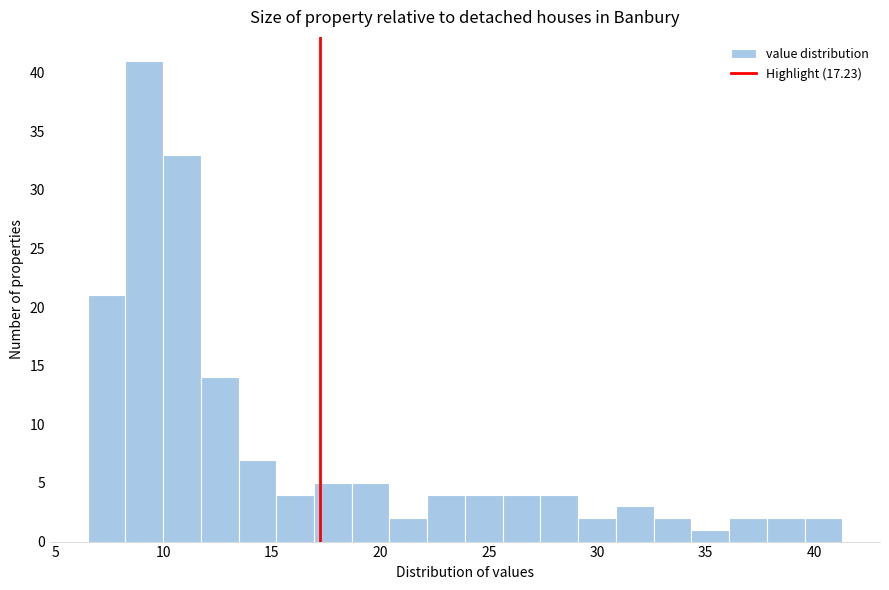

Read against the x-axis, roughly where is the centre of the tallest bar?

9.0